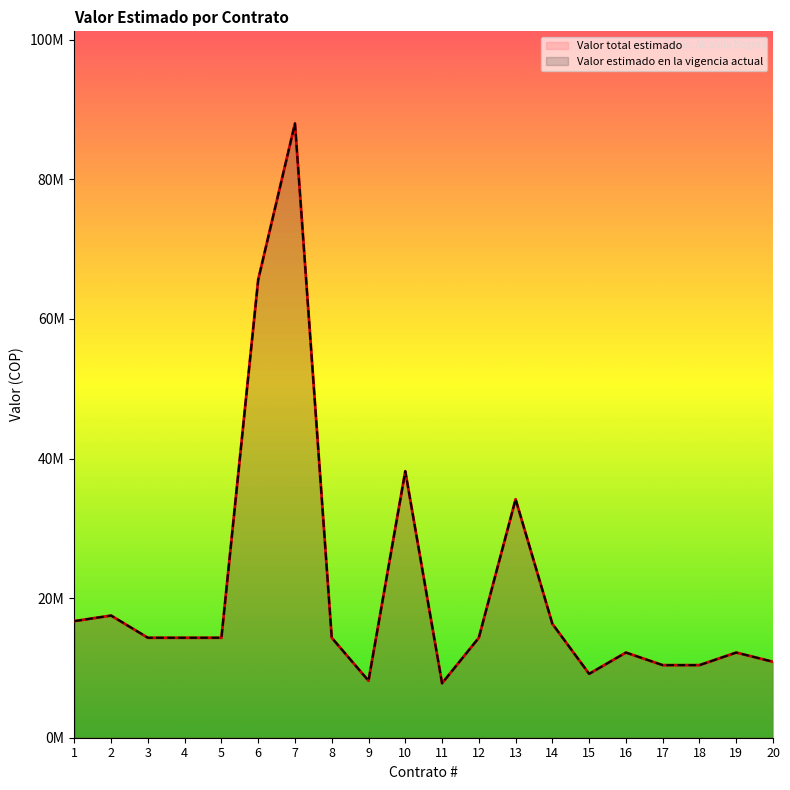

Which category has the highest value across all series?

7